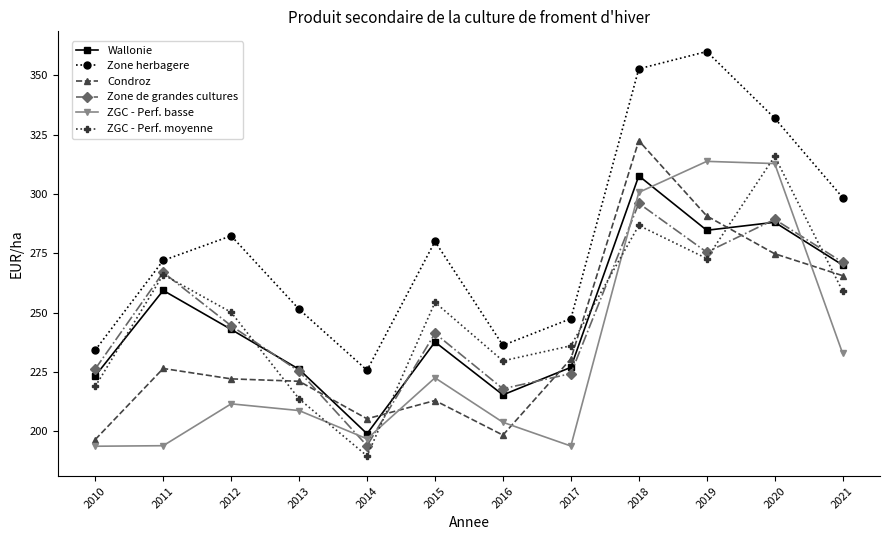

How many lines are shown in the chart?

6